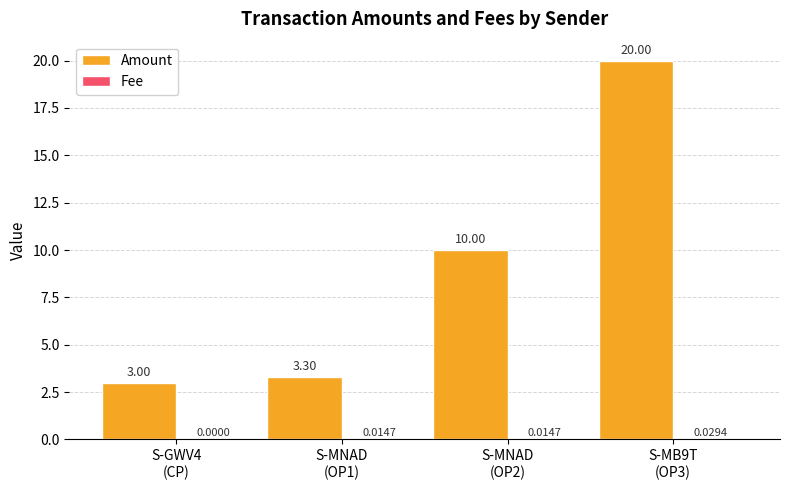

At which label is Amount closest to 11?

S-MNAD
(OP2)